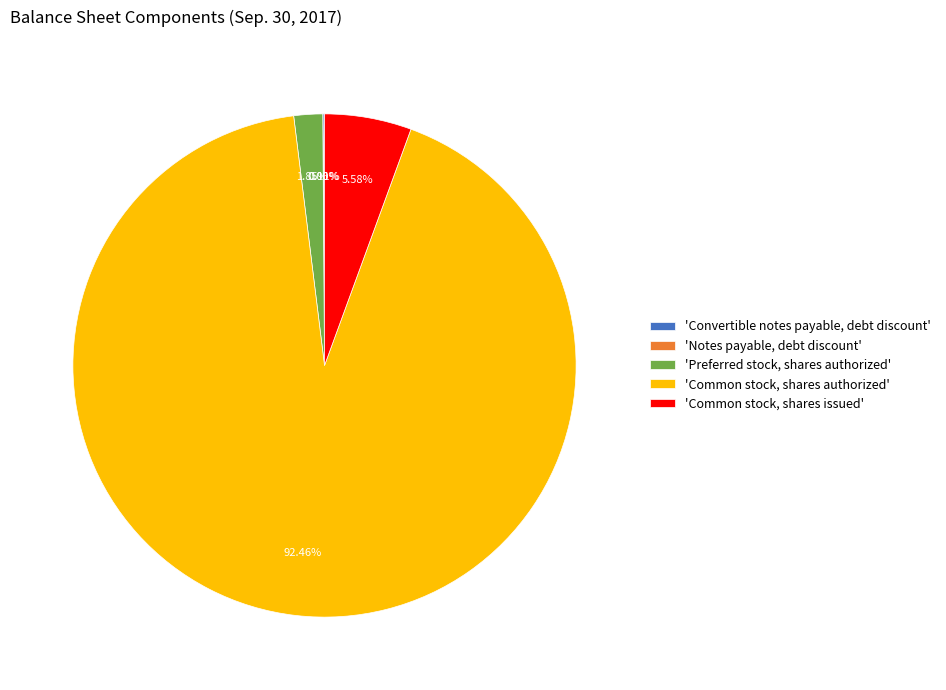

Which category has the biggest portion of the pie?

'Common stock, shares authorized'